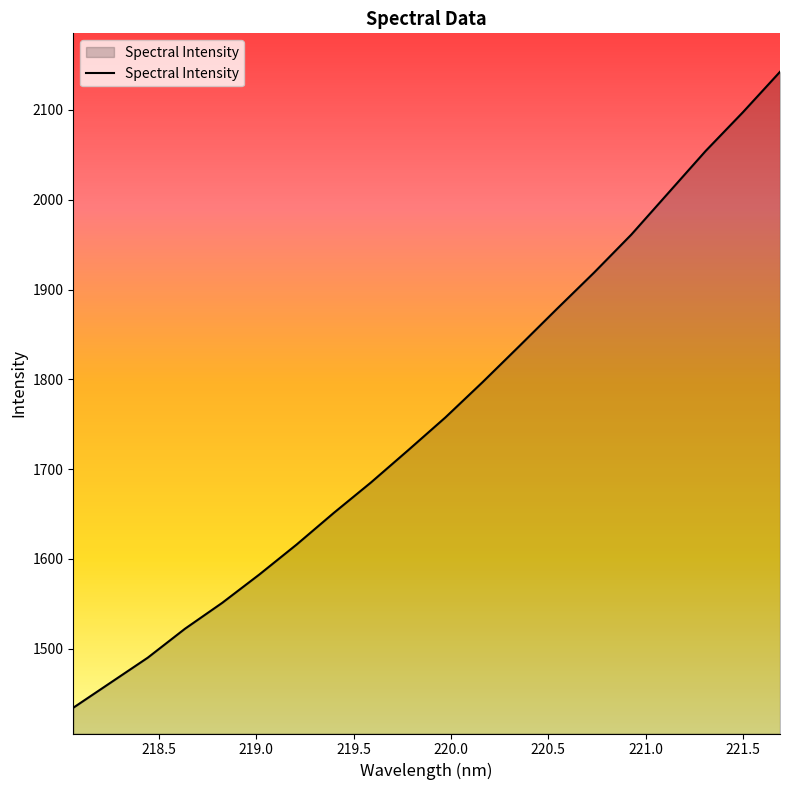

What is the maximum value shown in the chart?

2142.5